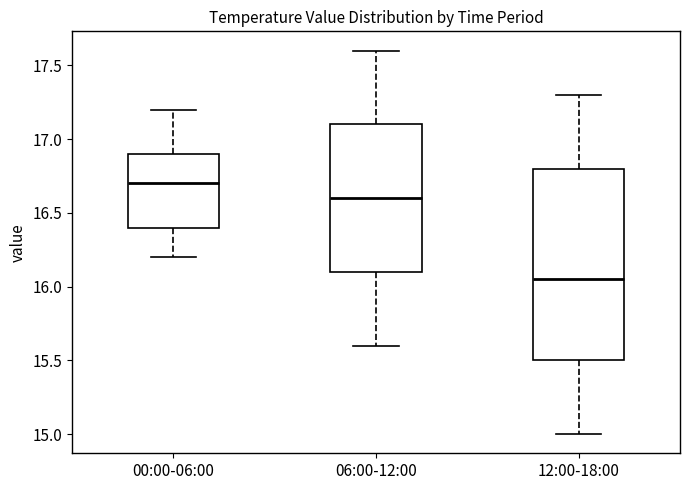

Comparing the boxes themselves (not the whiskers), which one is the tallest?

12:00-18:00